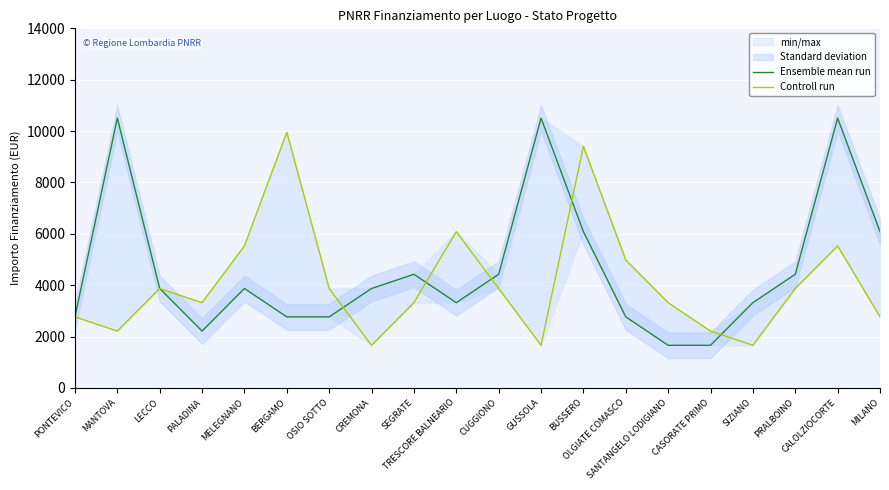

Which series has the largest total across all categories?

Ensemble mean run